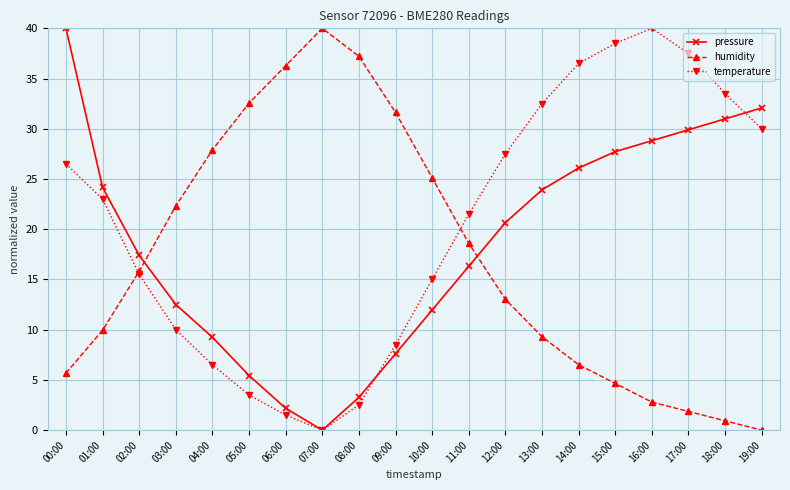

What is the sum of all humidity values?

342.1